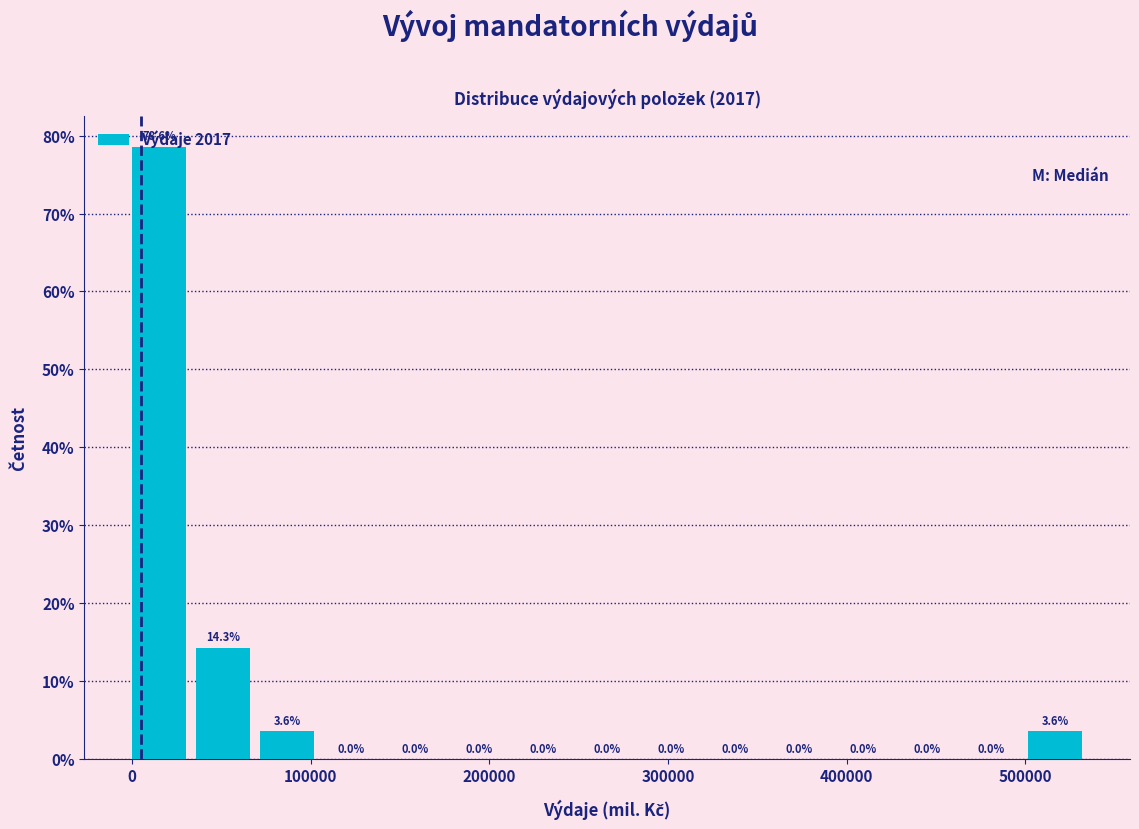

Read against the x-axis, roughly where is the centre of the tallest bar?

20000